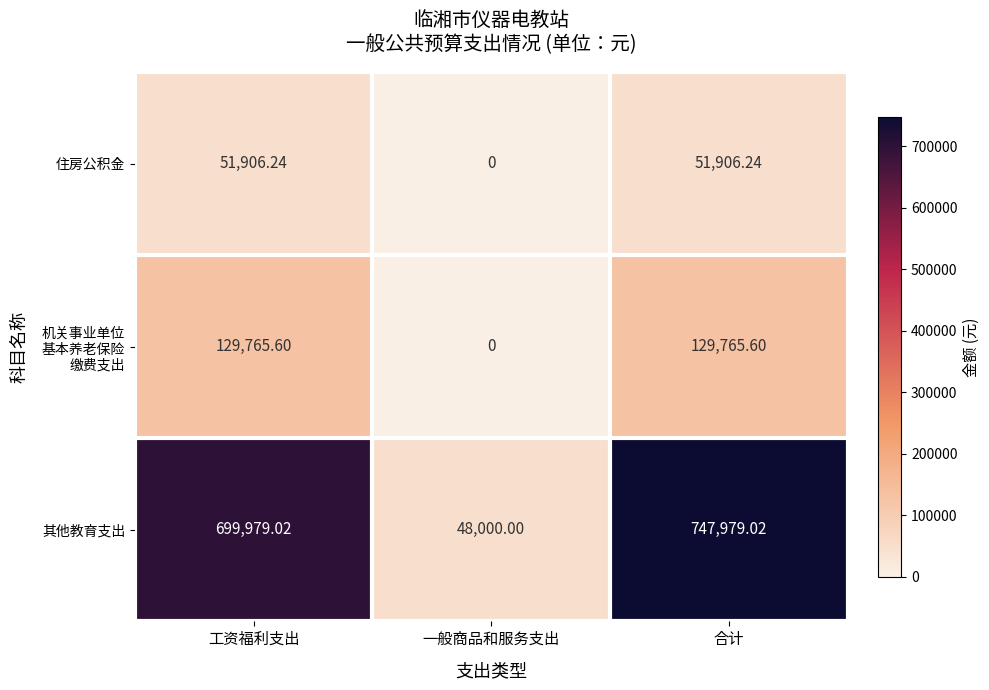

At which label does 其他教育支出 first exceed 699979?

工资福利支出